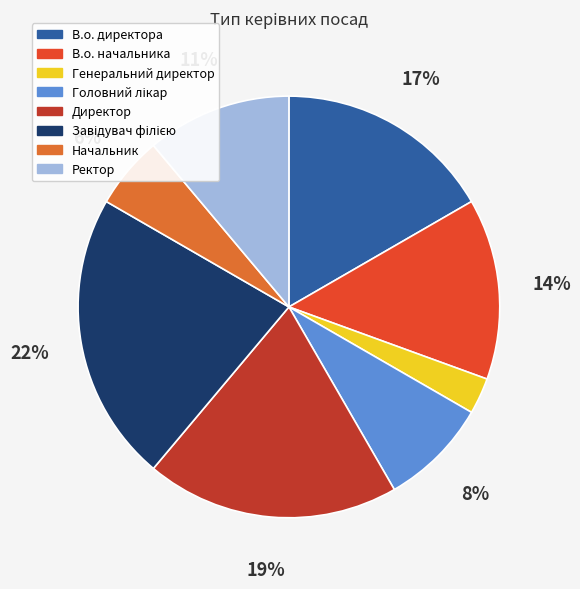

Between В.о. директора and Ректор, which is larger?

В.о. директора